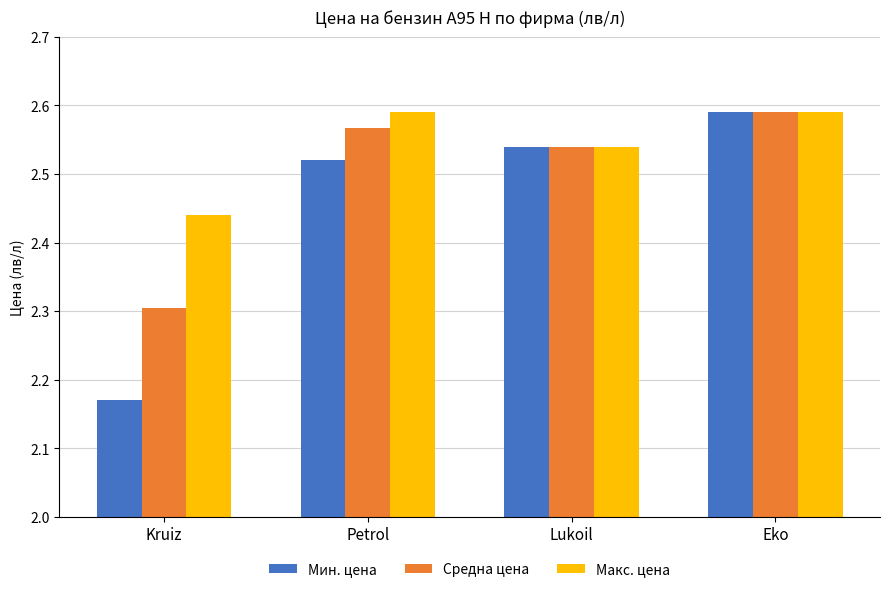

What is the difference between the maximum and minimum values in the Средна цена series?

0.3